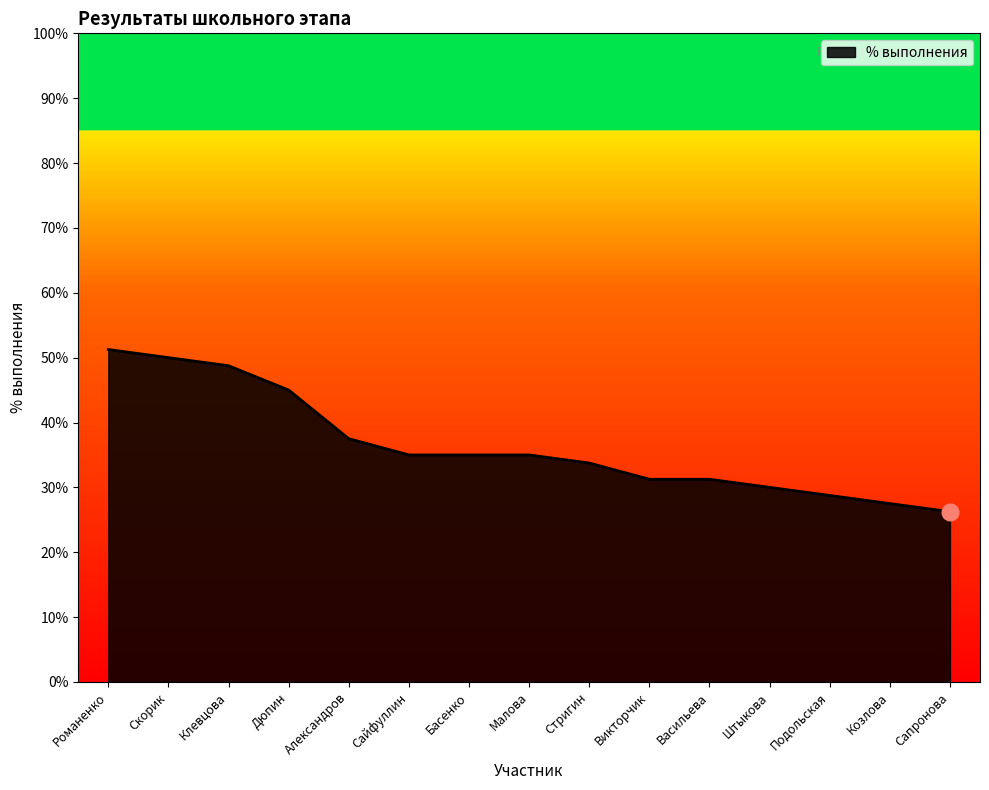

Does the chart display data point markers on the line(s)?

No